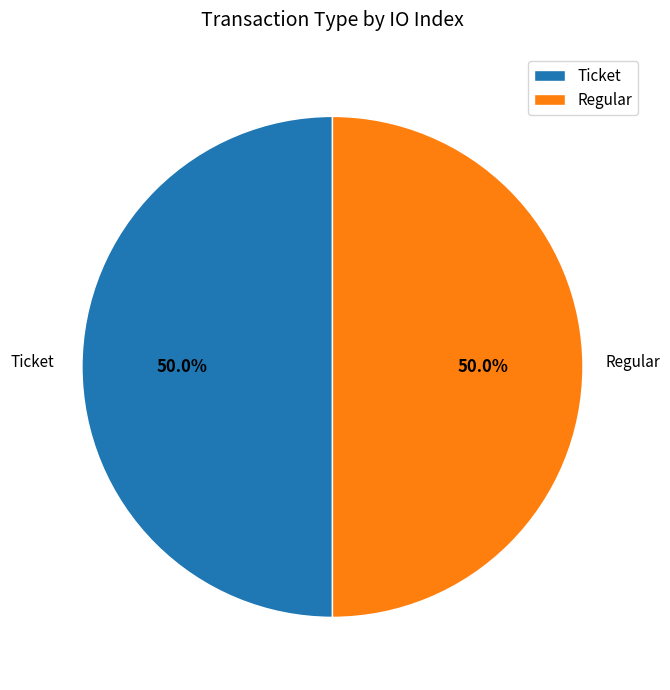

What percentage do Regular and Ticket together represent?

100.0%